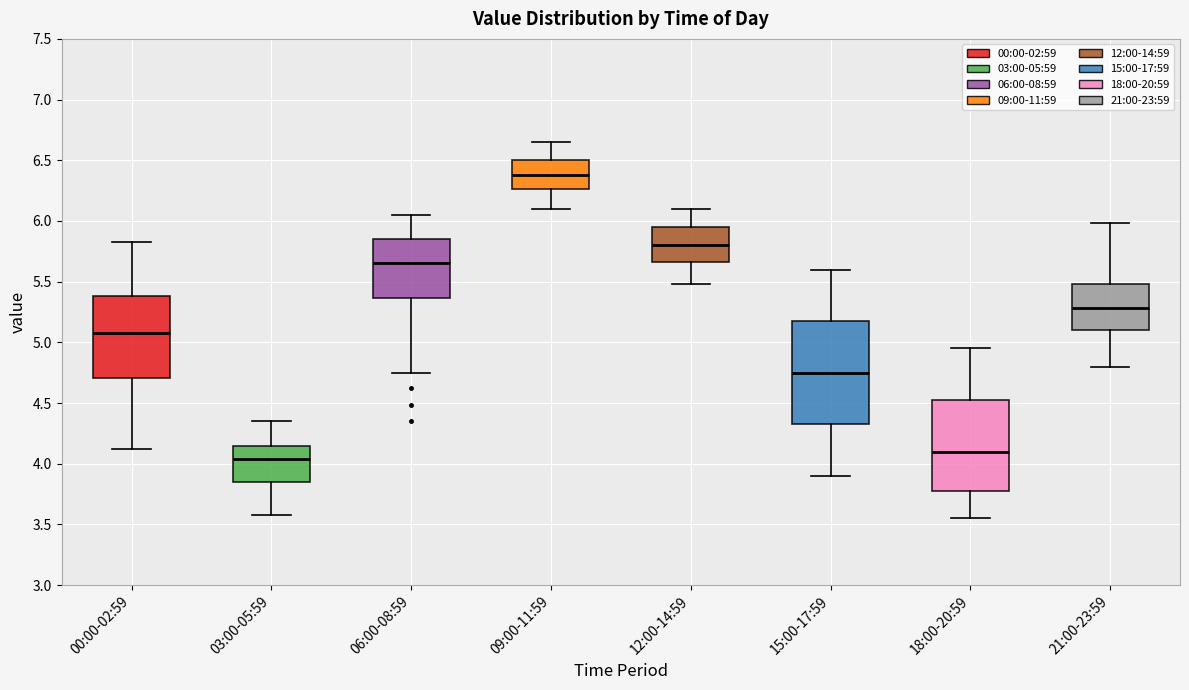

Reading left to right, read every box against the y-axis: the position of its median line, the range the box covers, and the ends of its whiskers. The values are not printed on the chart, so give them approximately, as read against the axis.

00:00-02:59: median 5.10, box 4.70 to 5.40, whiskers 4.10 to 5.85
03:00-05:59: median 4.05, box 3.85 to 4.15, whiskers 3.60 to 4.35
06:00-08:59: median 5.65, box 5.35 to 5.85, whiskers 4.75 to 6.05
09:00-11:59: median 6.40, box 6.25 to 6.50, whiskers 6.10 to 6.65
12:00-14:59: median 5.80, box 5.65 to 5.95, whiskers 5.50 to 6.10
15:00-17:59: median 4.75, box 4.35 to 5.20, whiskers 3.90 to 5.60
18:00-20:59: median 4.10, box 3.80 to 4.55, whiskers 3.55 to 4.95
21:00-23:59: median 5.30, box 5.10 to 5.50, whiskers 4.80 to 6.00